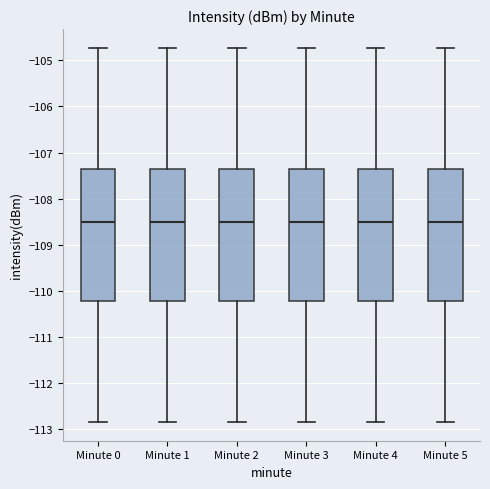

Where does the lower whisker of the box for Minute 4 end on the y-axis? The values are not printed on the chart, so give them approximately, as read against the axis.

-112.8